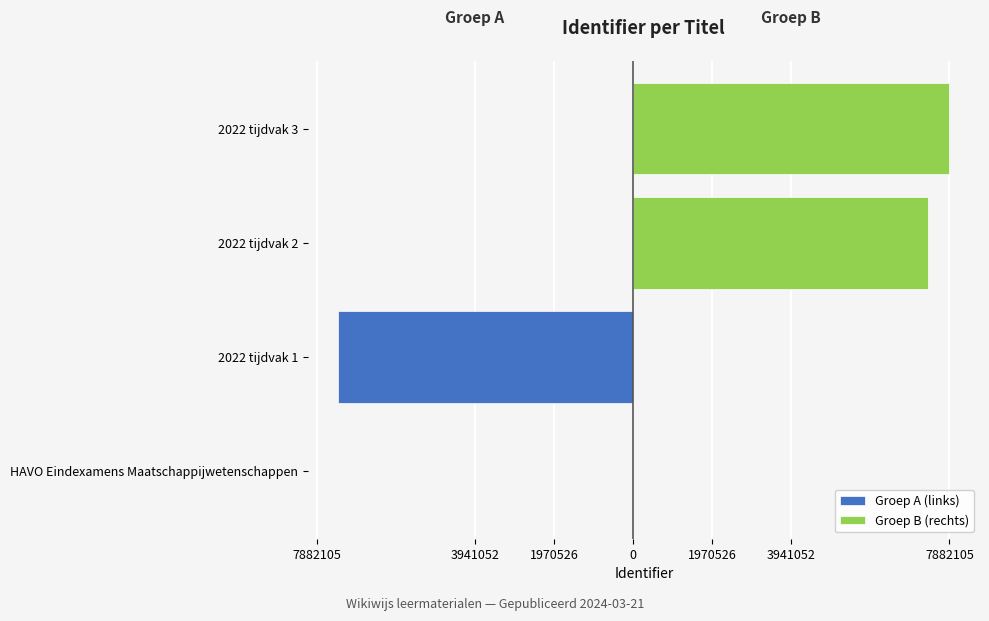

Which series changed the most between HAVO Eindexamens Maatschappijwetenschappen and 2022 tijdvak 3?

Groep B (rechts)